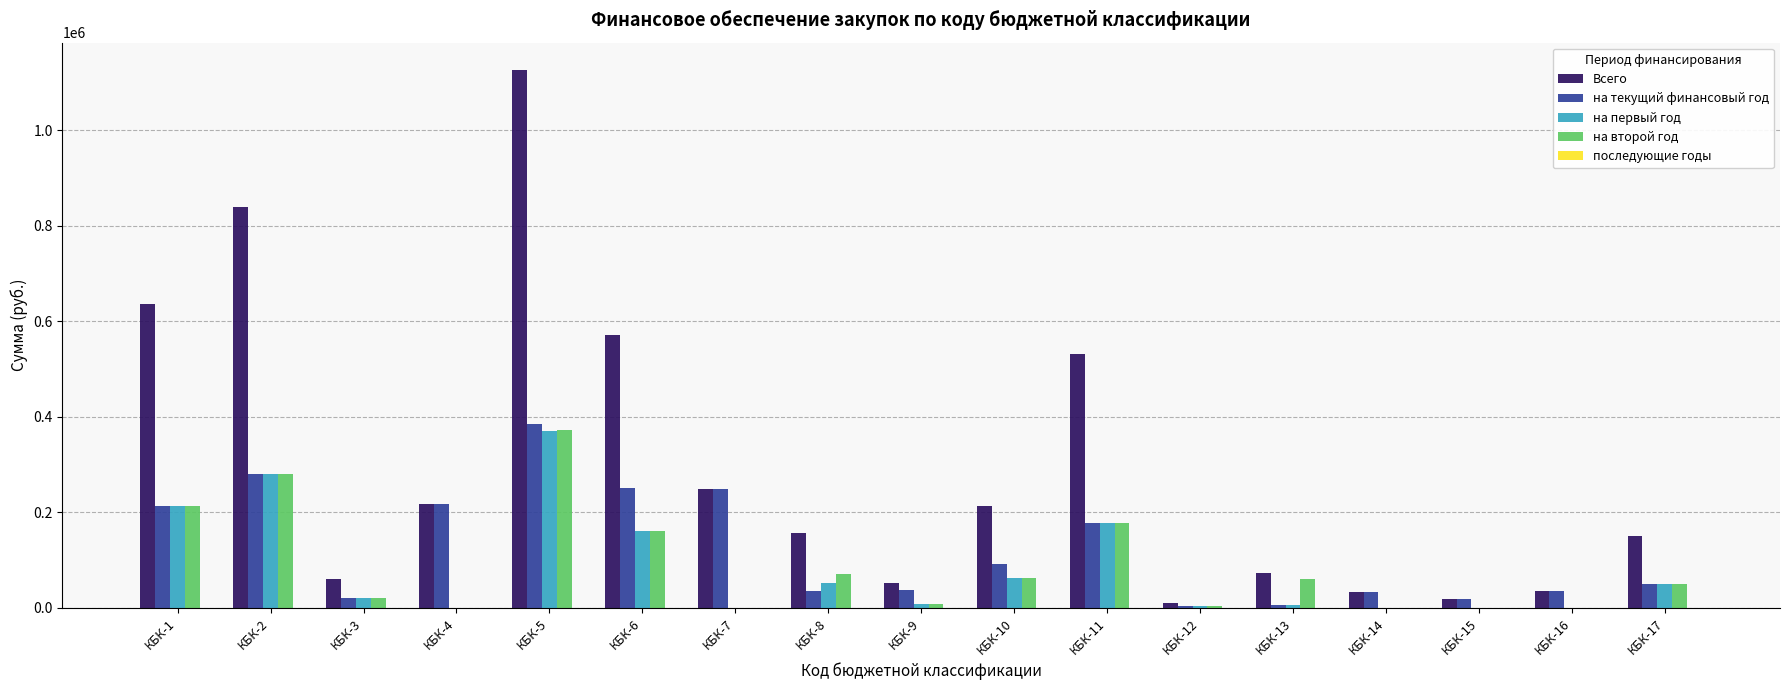

What is the difference between the на первый год values at КБК-12 and КБК-3?

17200